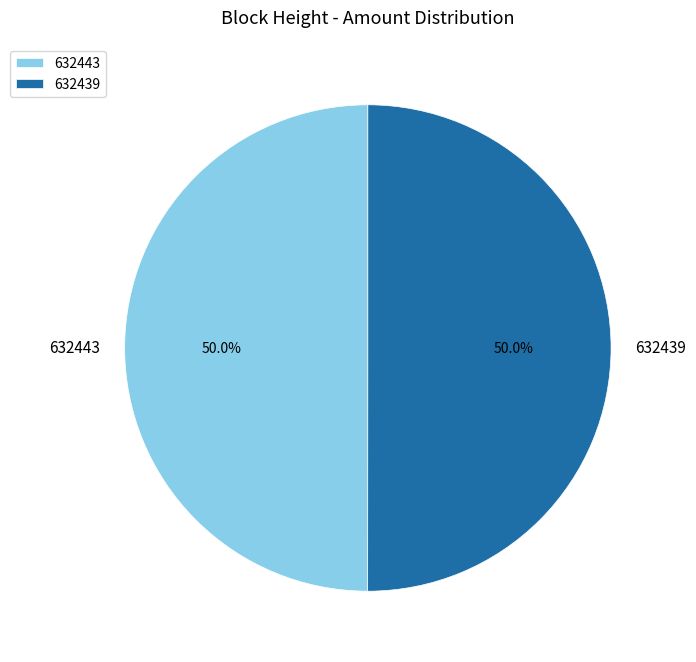

To the nearest percent, what is the difference between the largest and smallest slice percentages?

0%